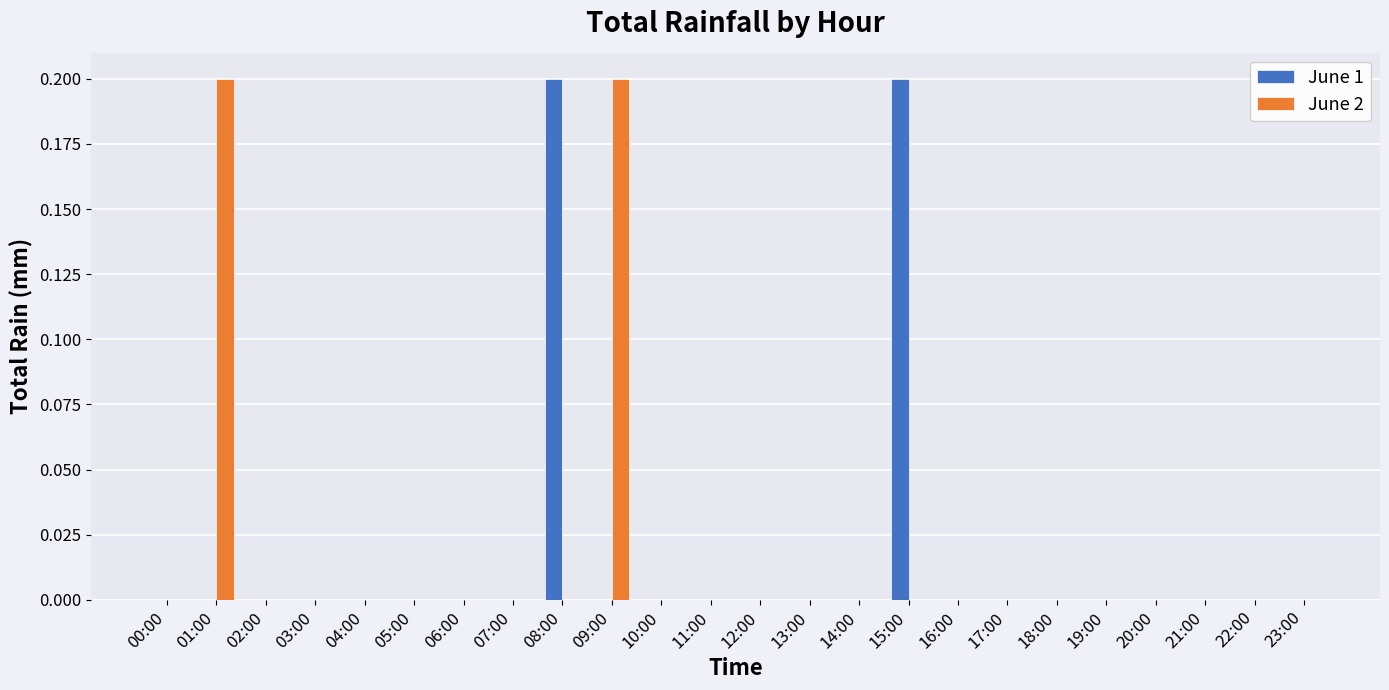

Is the value of June 2 at 01:00 greater than the value of June 1 at 13:00?

Yes